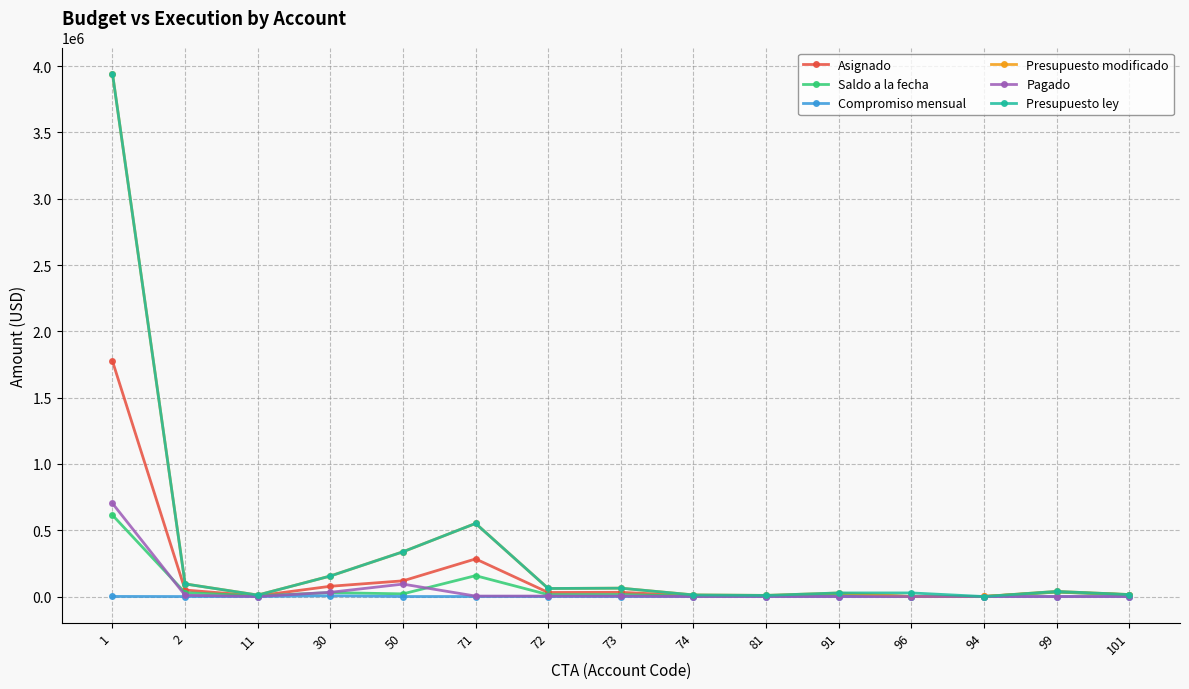

True or false: Pagado has more than 0 points higher than both neighbors.

True